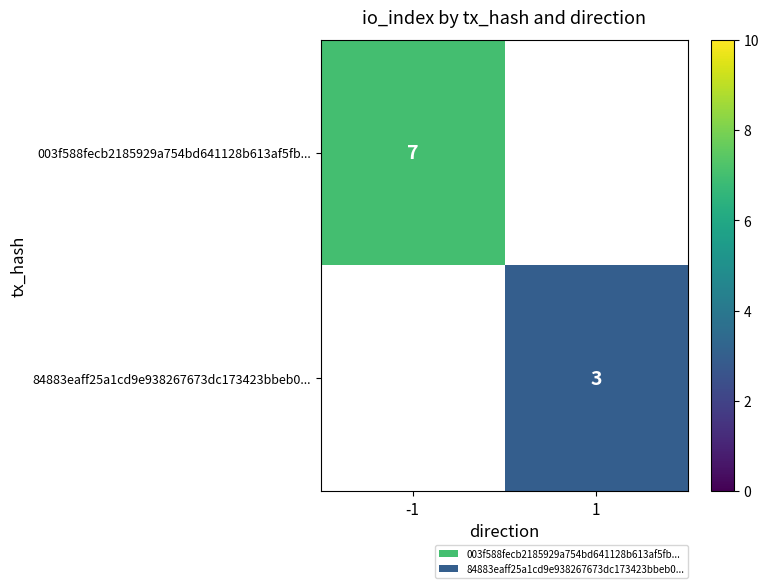

Which label corresponds to the largest value in the chart?

-1